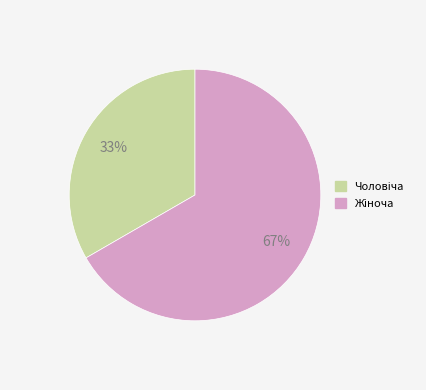

Which slice is the largest?

Жіноча